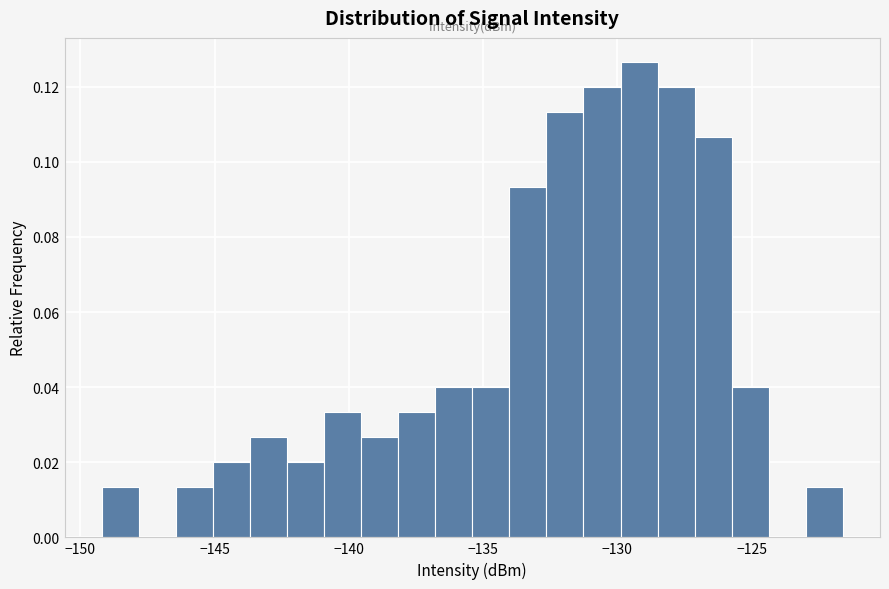

Around what value on the x-axis is the tallest bar? Give the approximate position of its centre, as read against the axis.

-129.0